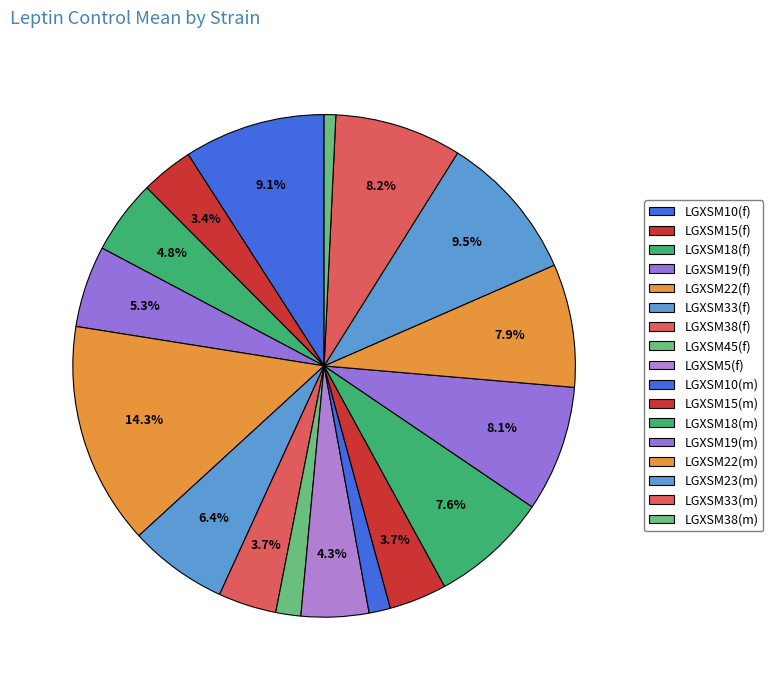

Is there any slice that represents more than half of the pie?

No